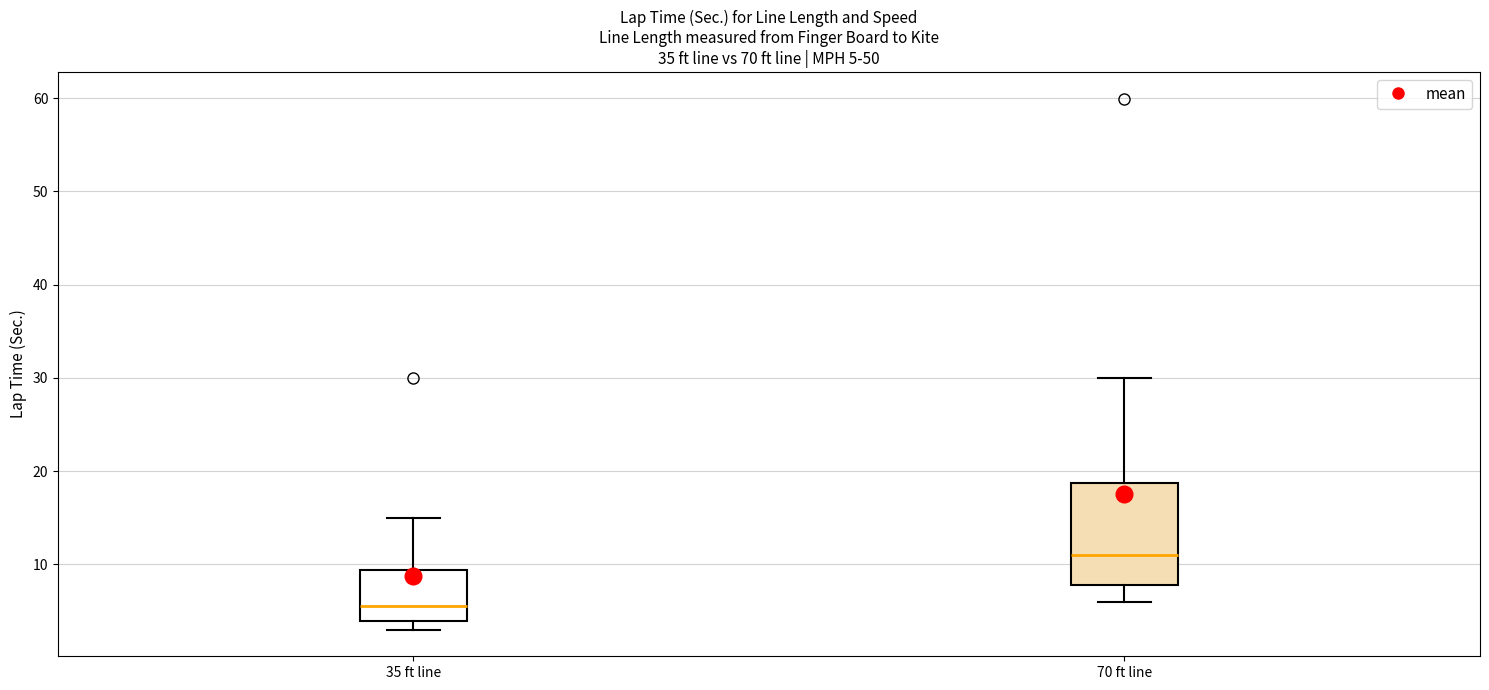

Which box has the highest median line?

70 ft line